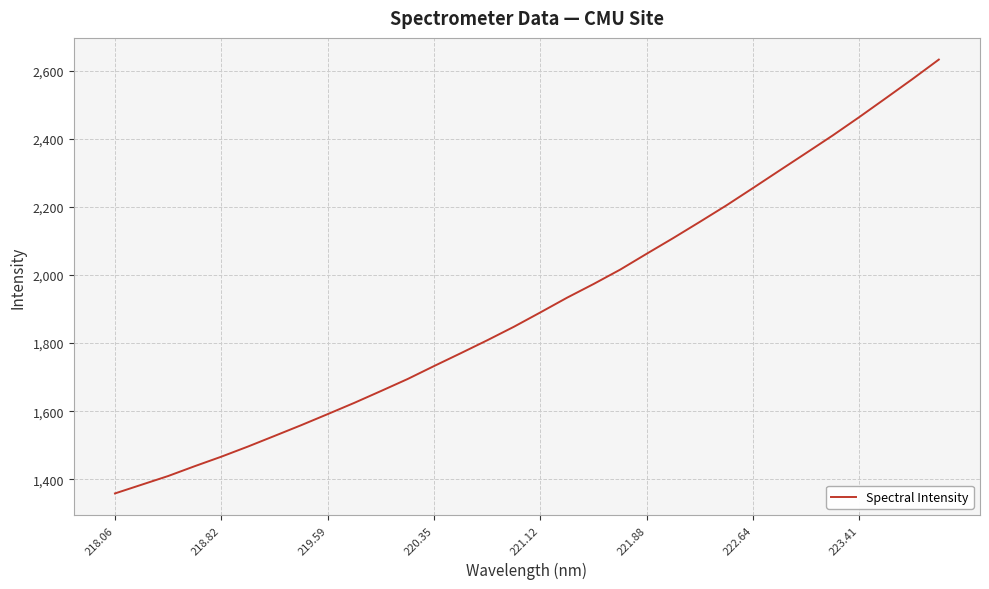

Does the chart have visible grid lines?

Yes